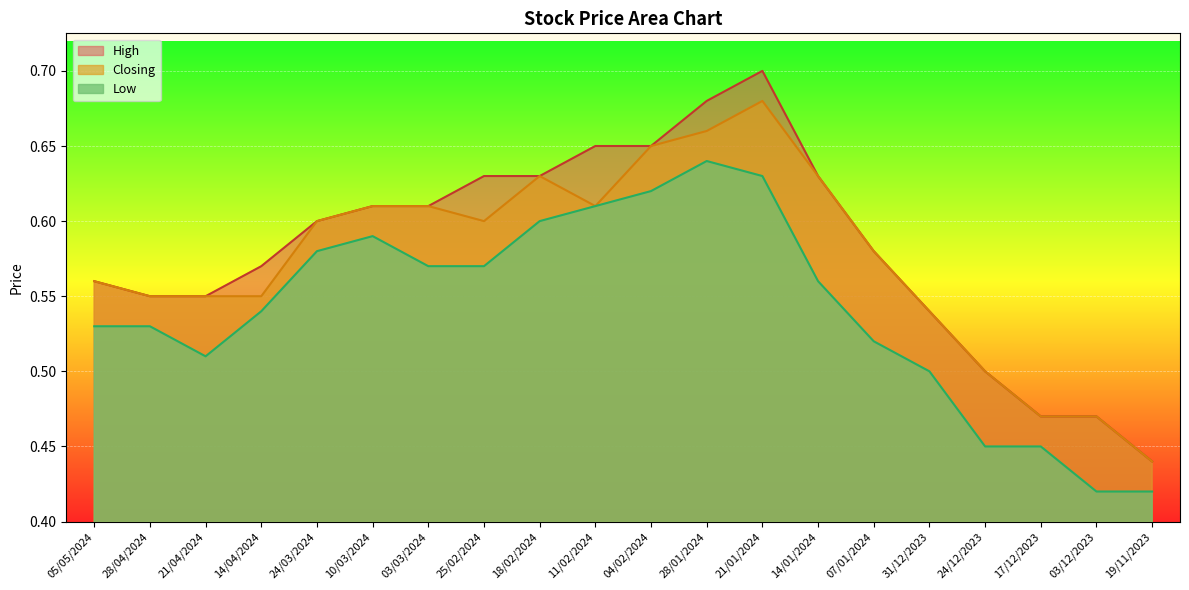

Which label corresponds to the largest value in the chart?

21/01/2024